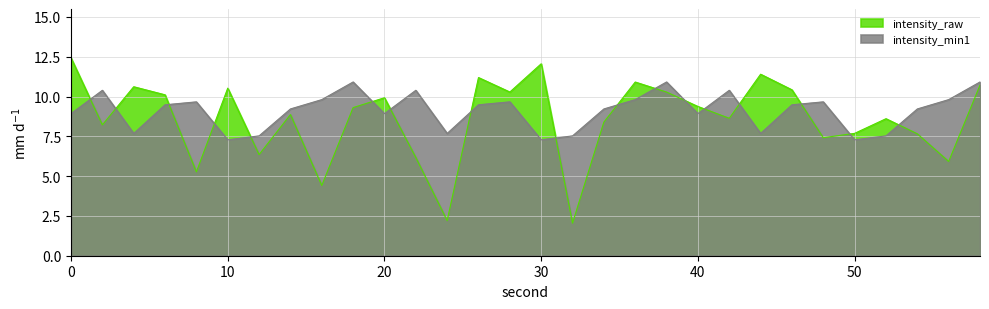

At how many categories does at least one series exceed 11?

4